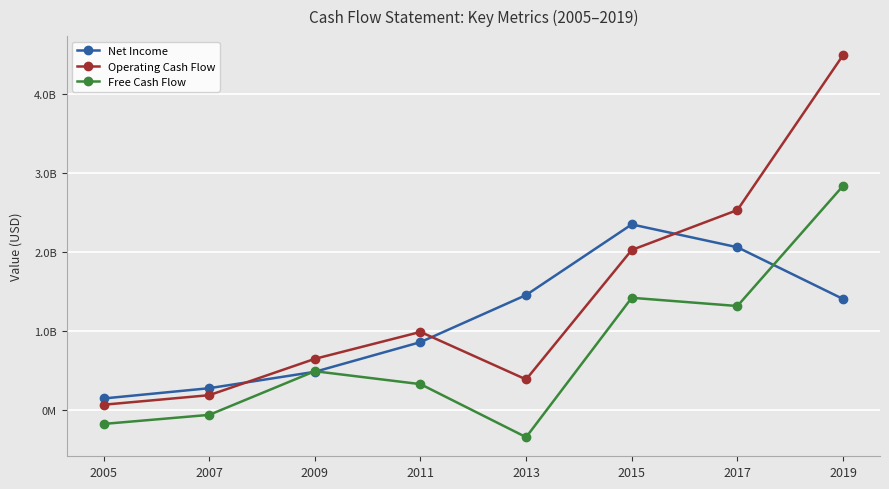

Which series ends up on top after the final intersection of Operating Cash Flow and Net Income?

Operating Cash Flow